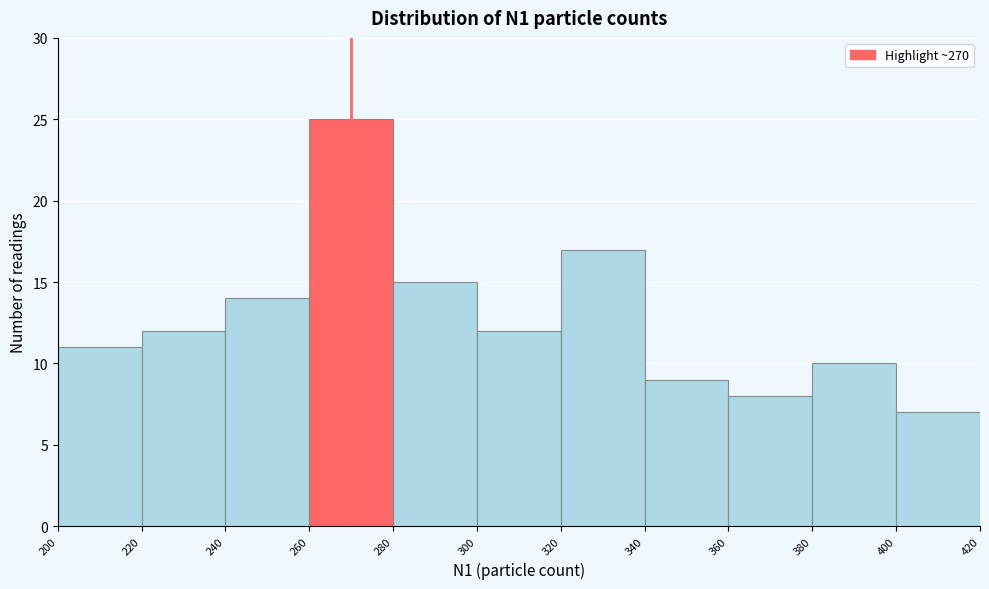

Reading left to right, list every bar in this chart as the range it spans on the x-axis followed by its height. The values are not printed on the chart, so give them approximately, as read against the axis.

200 to 220: 11
220 to 240: 12
240 to 260: 14
260 to 280: 25
280 to 300: 15
300 to 320: 12
320 to 340: 17
340 to 360: 9
360 to 380: 8
380 to 400: 10
400 to 420: 7